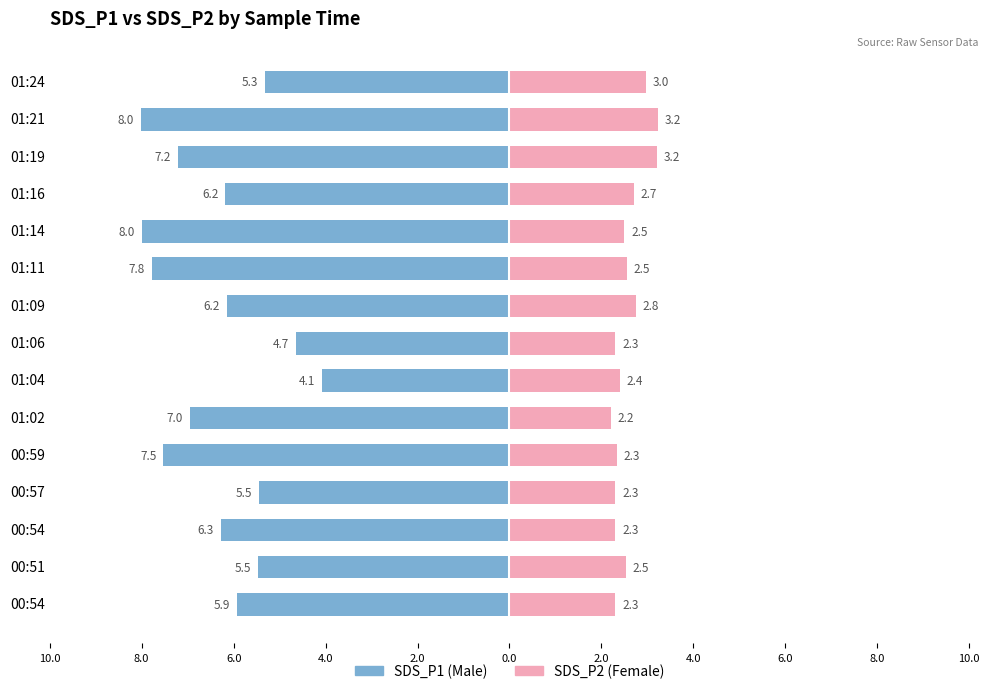

Between 00:51 and 01:02, which is larger?

00:51